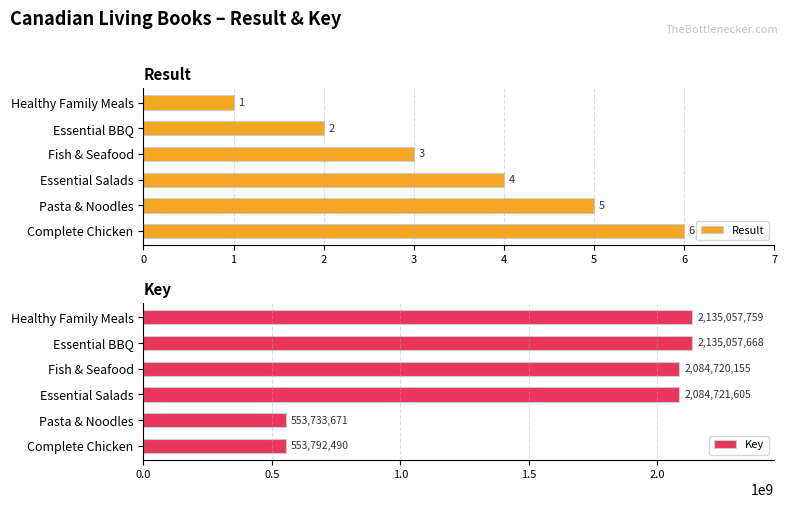

What is the sum of all Result values?

21